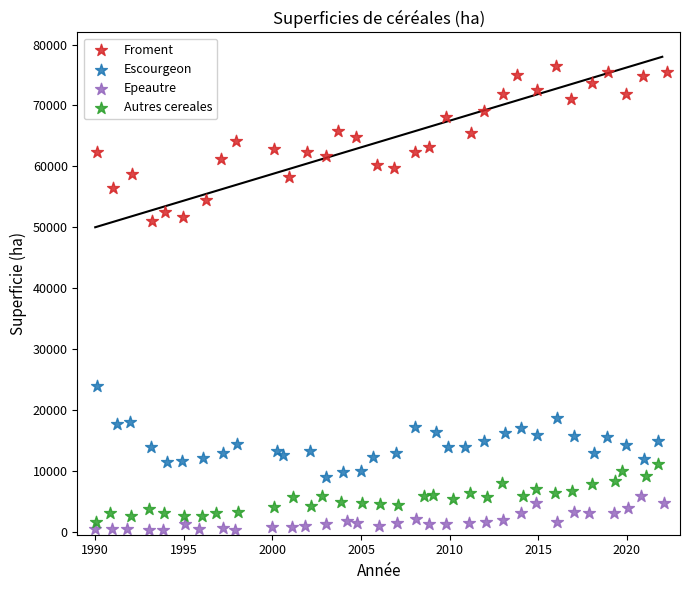

Which series contains the highest Y value?

Froment